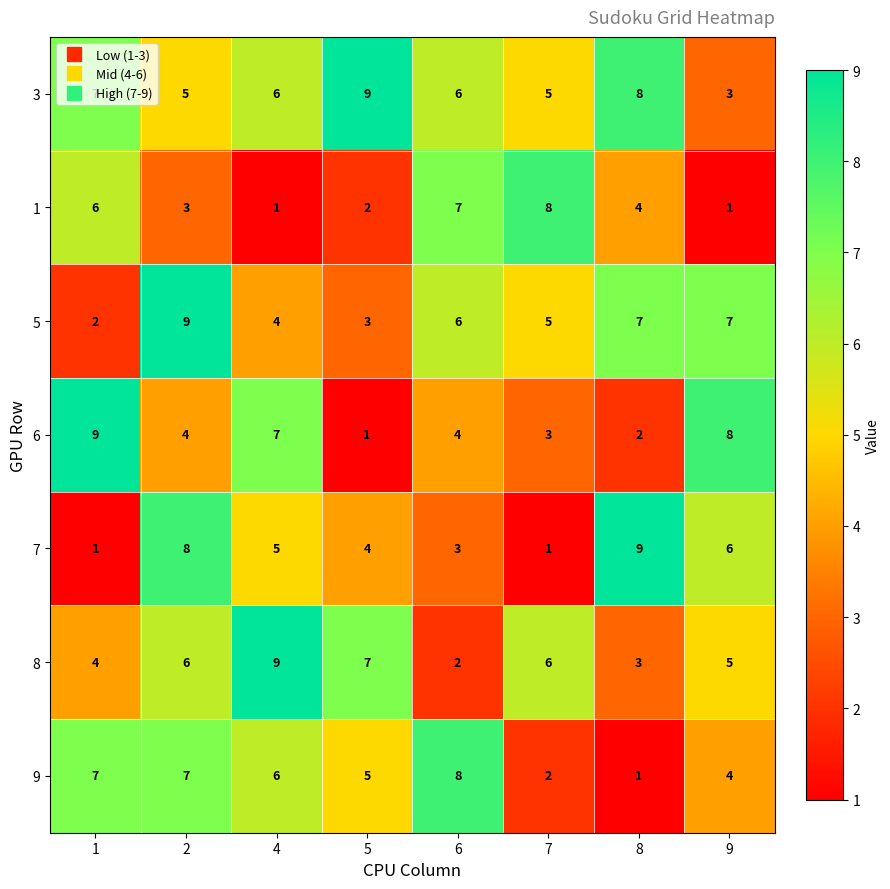

Which series changed the most between 1 and 6?

6